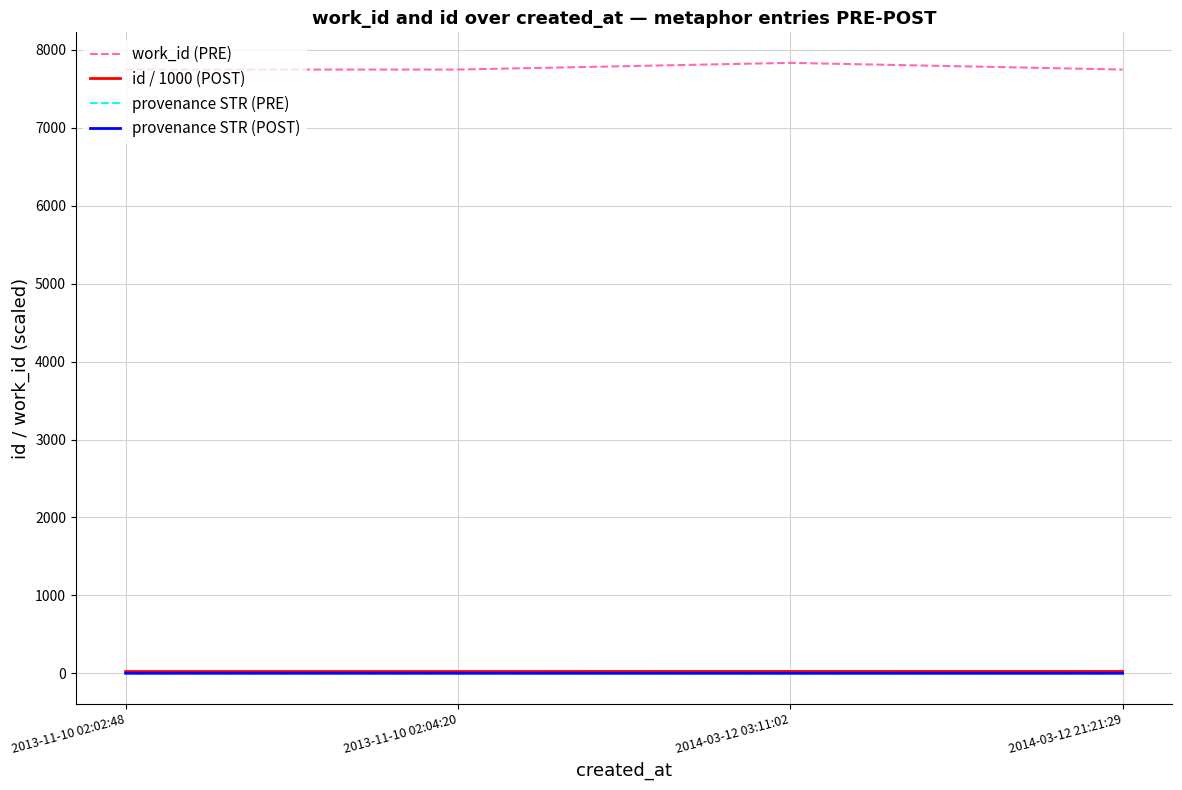

What is the maximum value shown in the chart?

7835.0